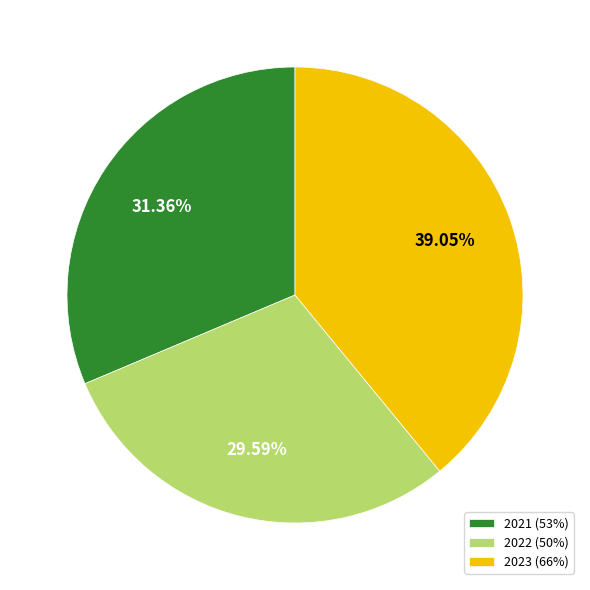

Combined, do 2022 and 2021 account for over 50%?

Yes